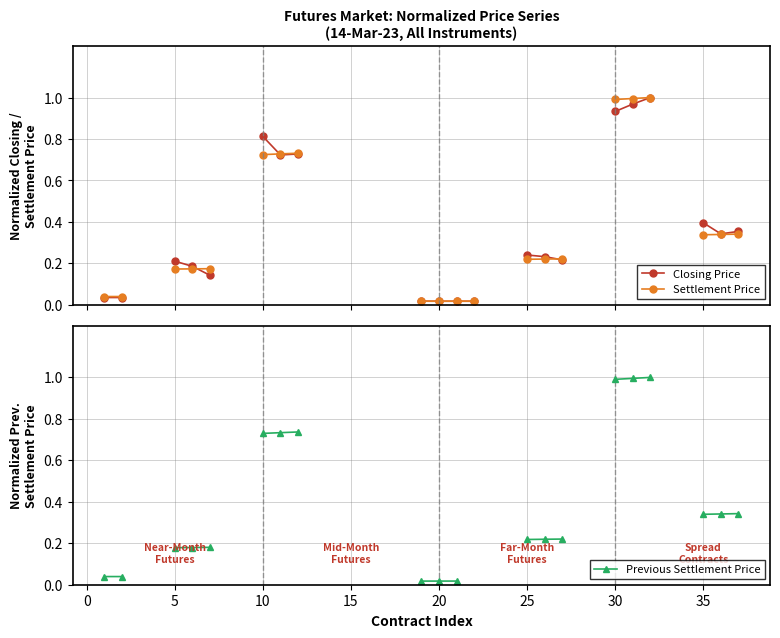

Between 29 and 32, which is larger?

32